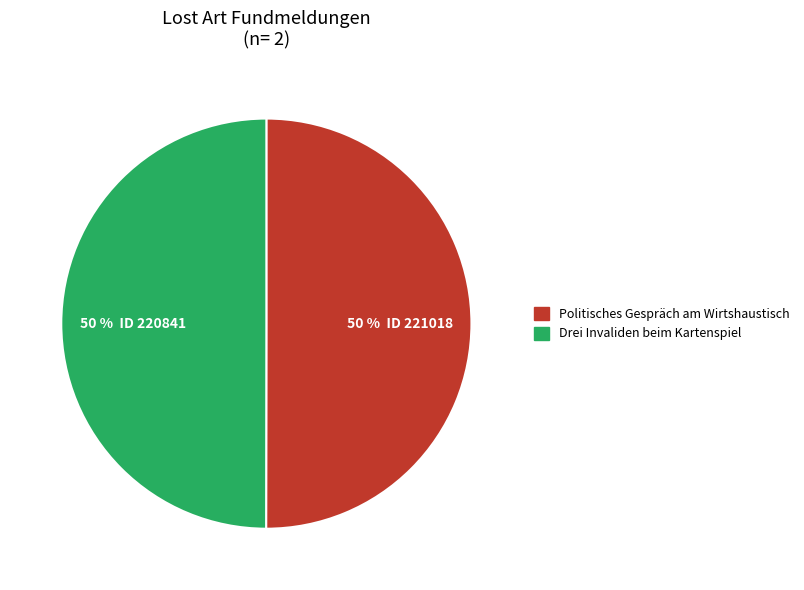

To the nearest percent, what is the combined percentage of Politisches Gespräch am Wirtshaustisch and Drei Invaliden beim Kartenspiel?

100%